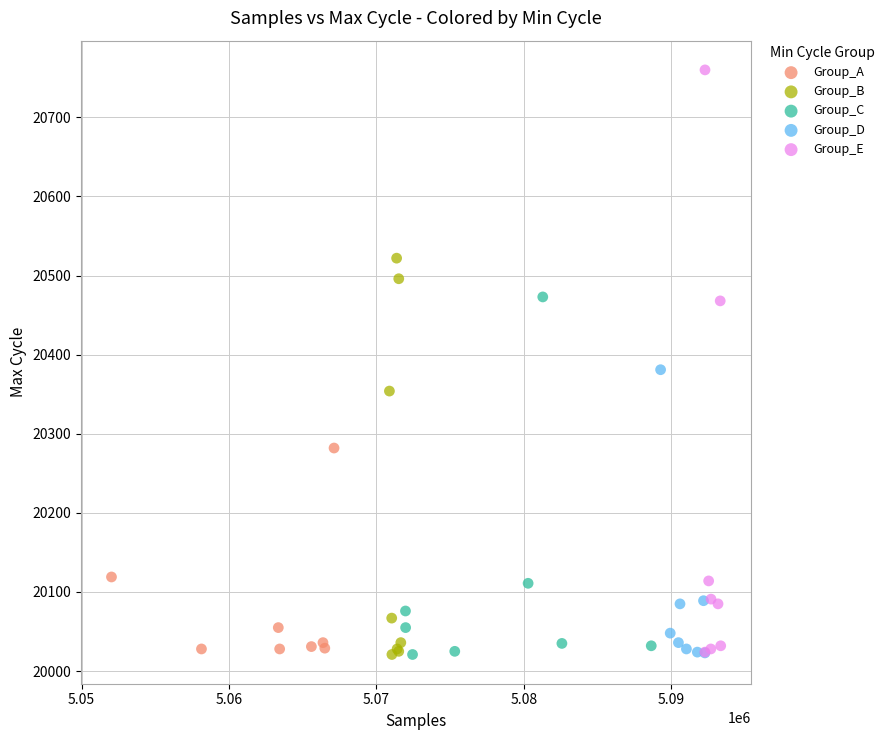

Which series has the largest Y range (max minus min)?

Group_E